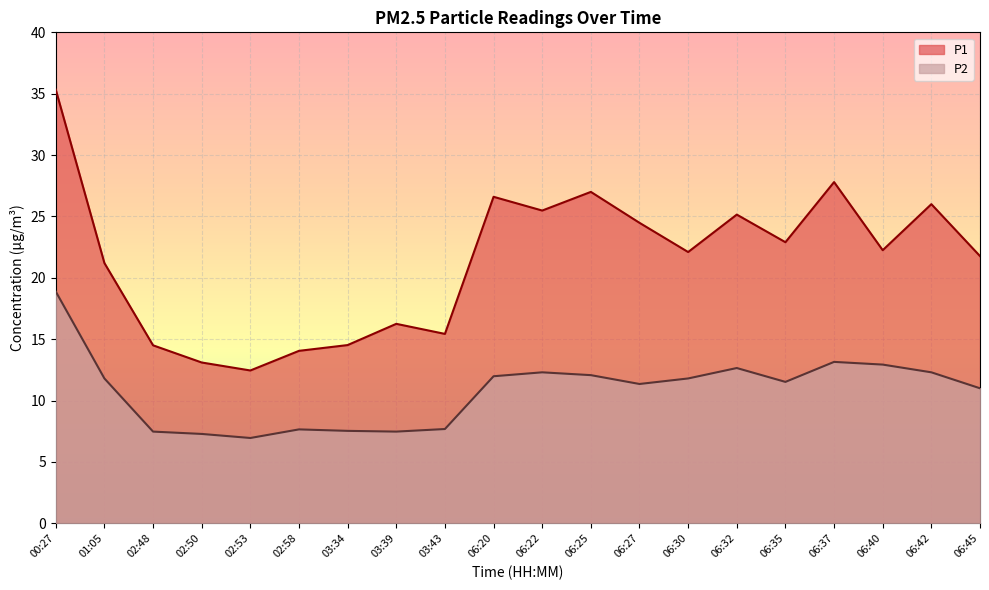

Reading right to left, list all the values displayed in this chart.

P1: 06:45=21.8	06:42=26.0	06:40=22.2	06:37=27.8	06:35=22.9	06:32=25.1	06:30=22.1	06:27=24.5	06:25=27.0	06:22=25.5	06:20=26.6	03:43=15.4	03:39=16.2	03:34=14.5	02:58=14.1	02:53=12.4	02:50=13.1	02:48=14.5	01:05=21.2	00:27=35.3
P2: 06:45=11.0	06:42=12.3	06:40=12.9	06:37=13.2	06:35=11.5	06:32=12.7	06:30=11.8	06:27=11.3	06:25=12.1	06:22=12.3	06:20=12.0	03:43=7.7	03:39=7.5	03:34=7.5	02:58=7.7	02:53=7.0	02:50=7.3	02:48=7.5	01:05=11.8	00:27=18.9